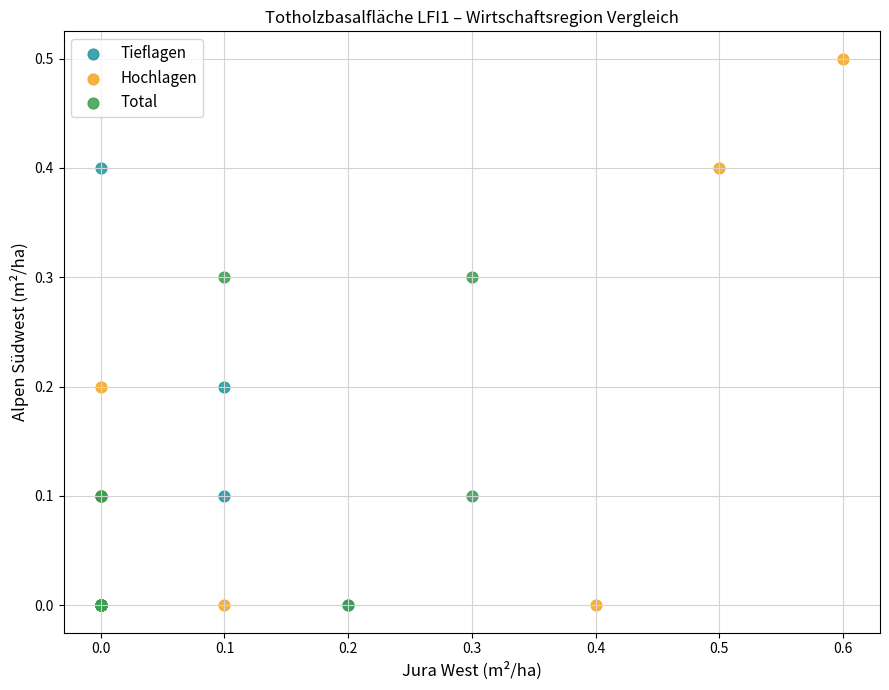

Which series has the largest Y range (max minus min)?

Hochlagen